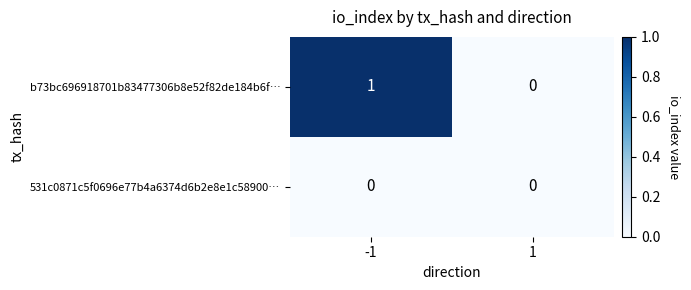

Which series has the widest spread of values?

b73bc696918701b83477306b8e52f82de184b6f…